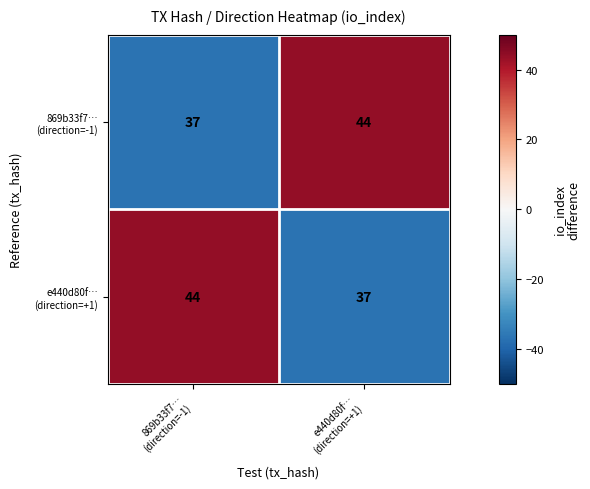

What is the greatest value displayed?

44